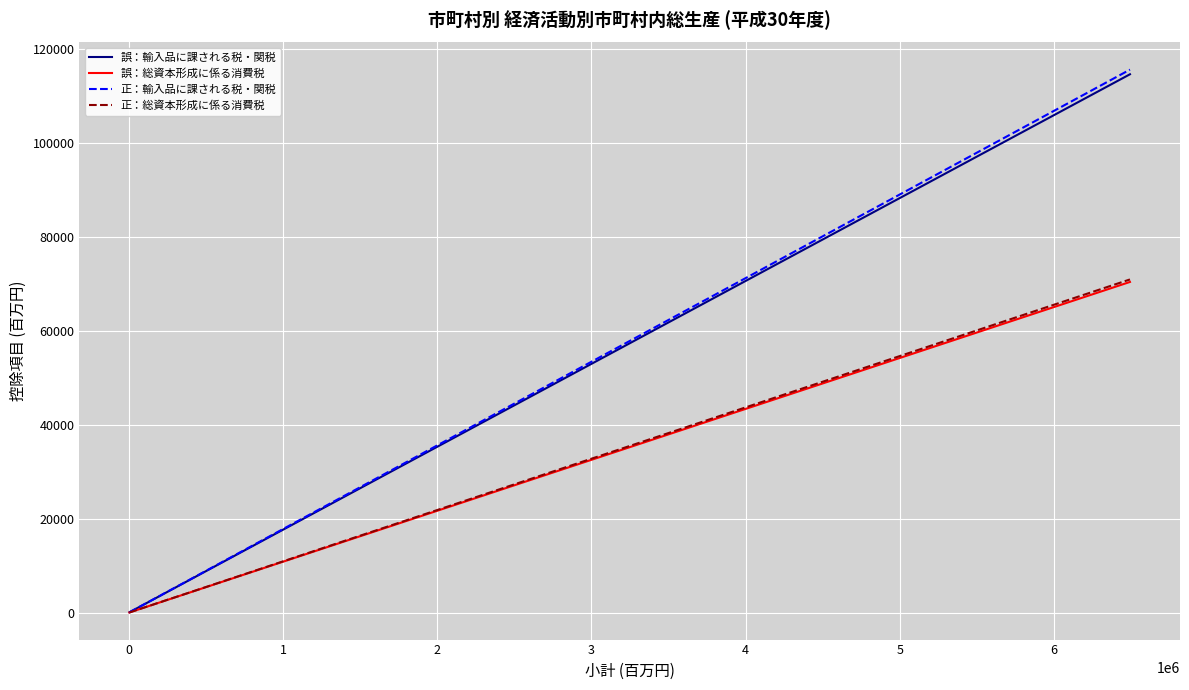

Count the number of data series in this chart.

4